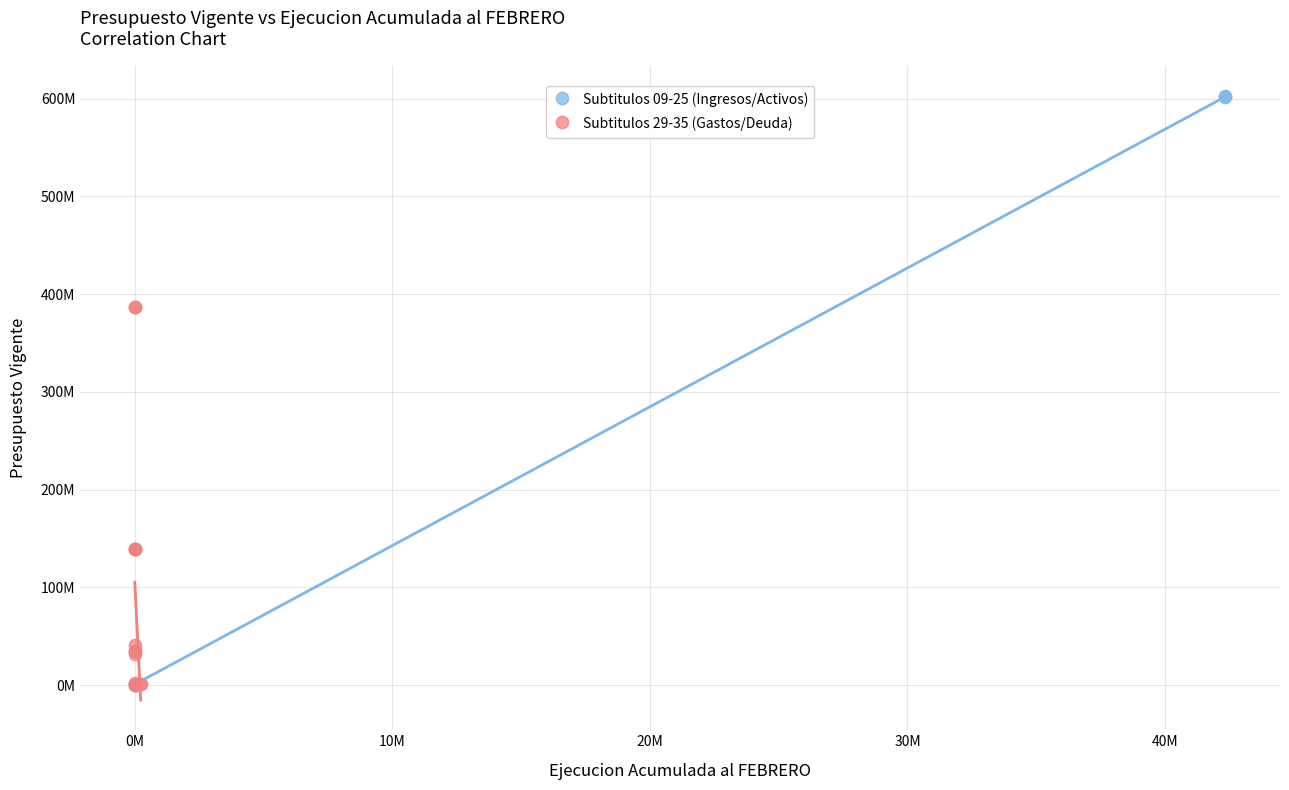

Which series contains the highest Y value?

Subtitulos 09-25 (Ingresos/Activos)